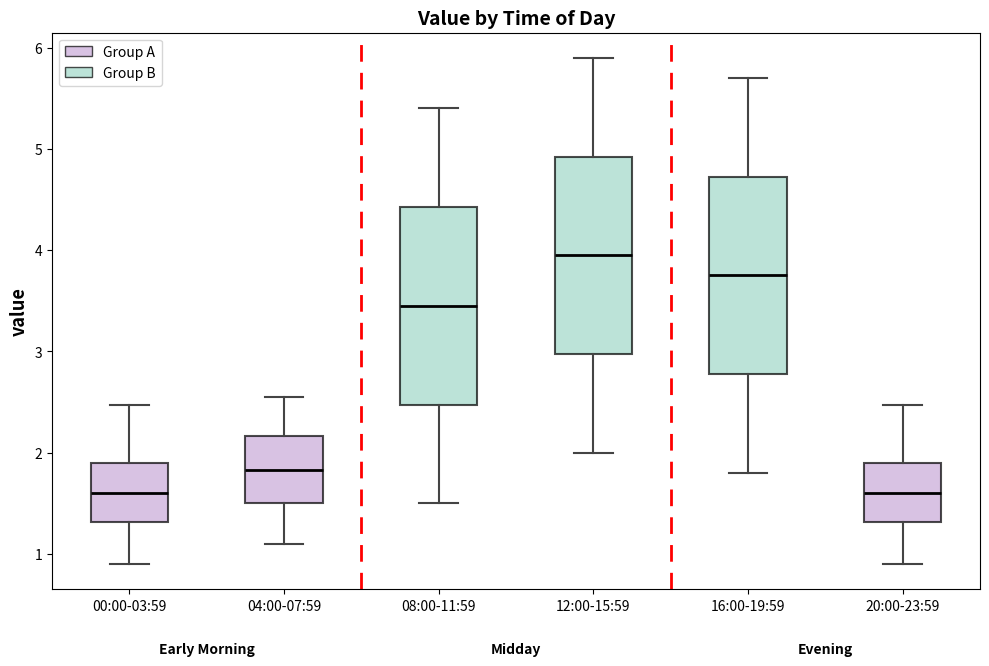

Where does the upper whisker of the box for 00:00-03:59 end on the y-axis? The values are not printed on the chart, so give them approximately, as read against the axis.

2.5